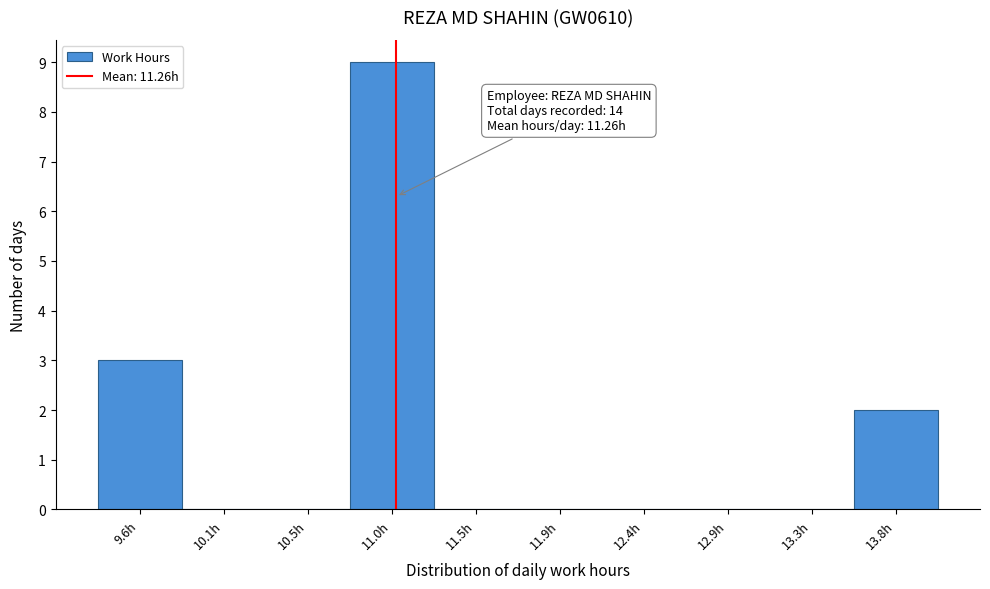

Reading right to left, list all the values displayed in this chart.

13.8h=2	13.3h=0	12.9h=0	12.4h=0	11.9h=0	11.5h=0	11.0h=9	10.5h=0	10.1h=0	9.6h=3